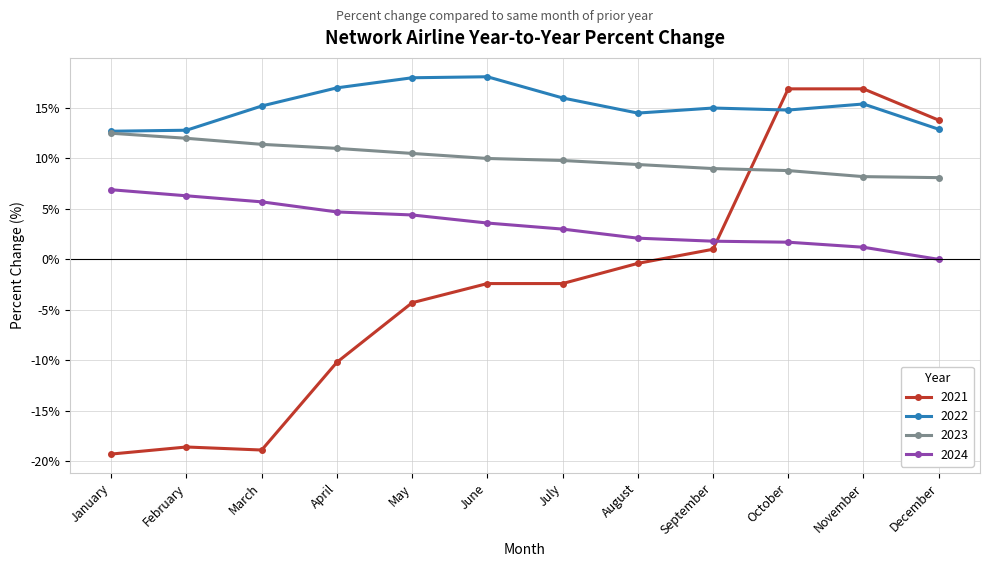

The 2024 series shows 6.2 at April. True or false?

False